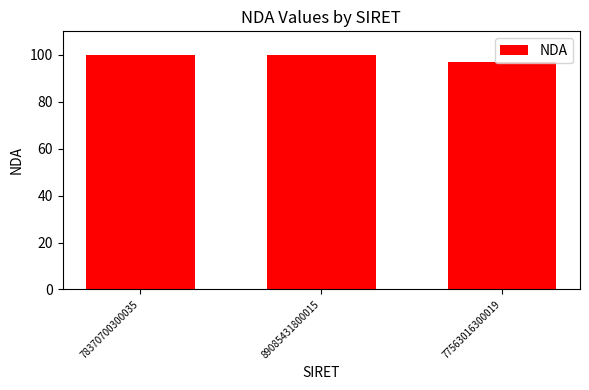

True or false: the data shows 100.0 at 78370700300035.

True